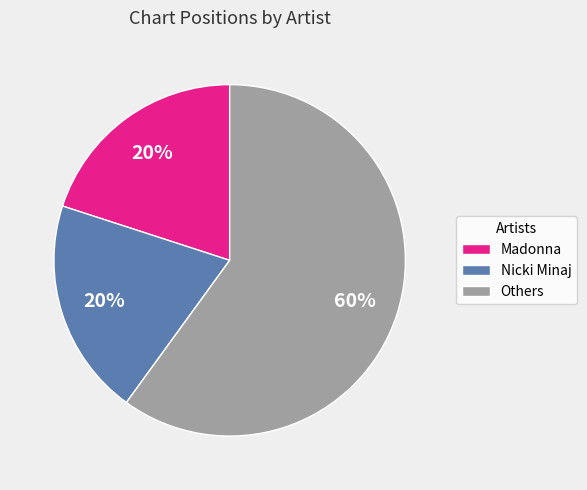

What is the largest slice in the pie chart?

Others